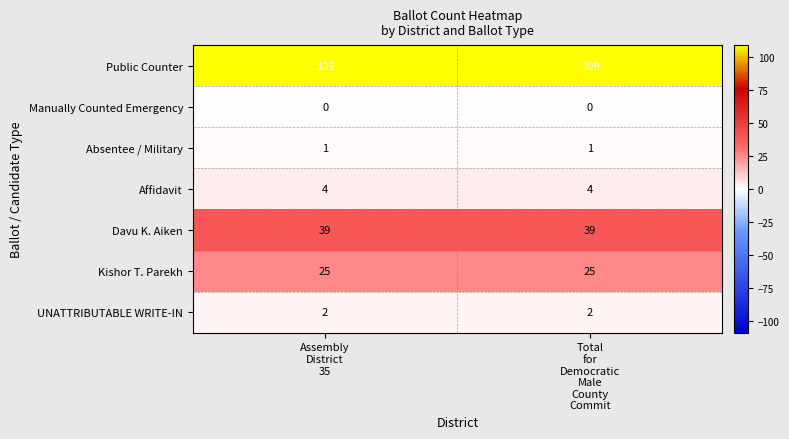

What is the maximum value shown in the chart?

109